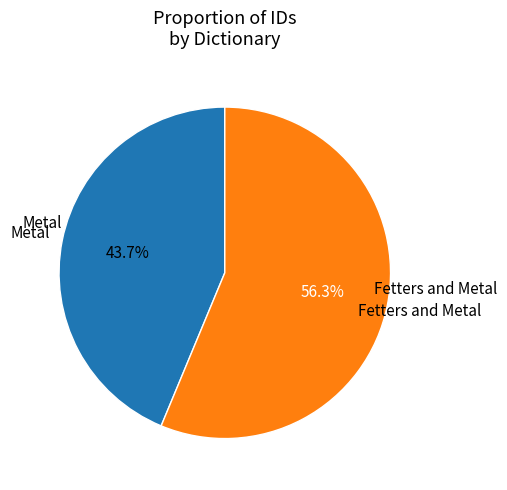

Is it true that Metal is 44% of the pie?

True